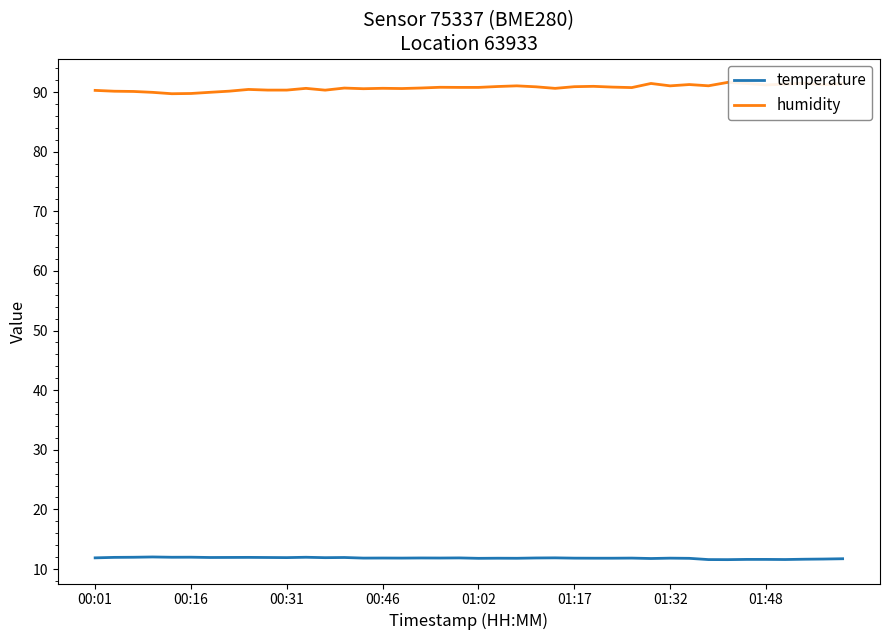

True or false: humidity and temperature cross at least once.

False